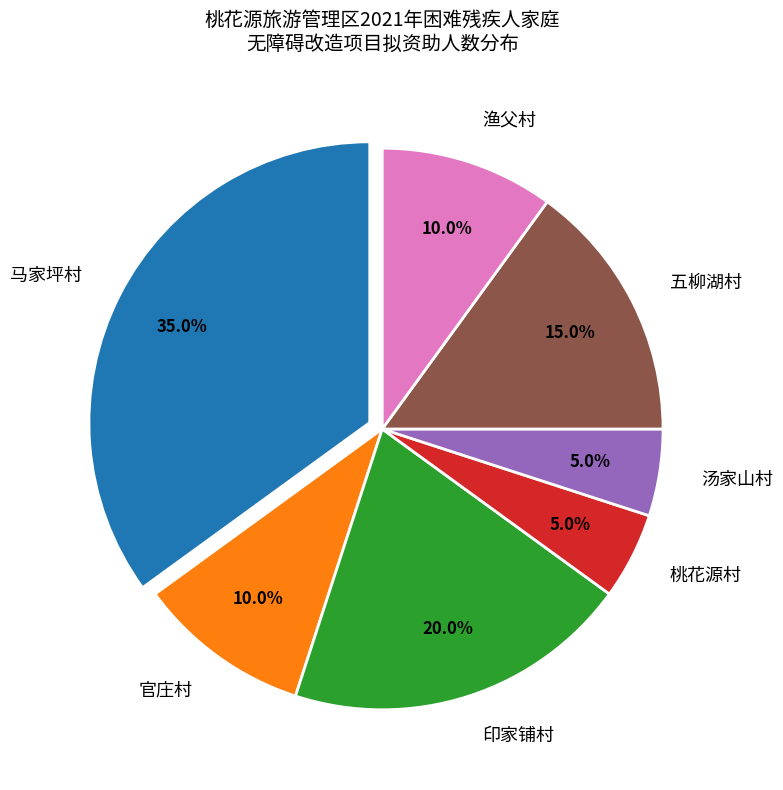

Which slice is the largest?

马家坪村